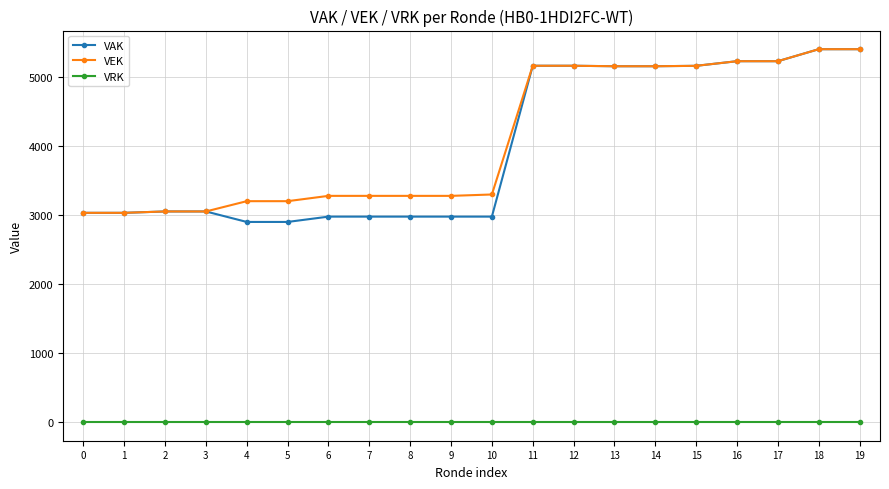

True or false: VRK and VEK cross at least once.

False